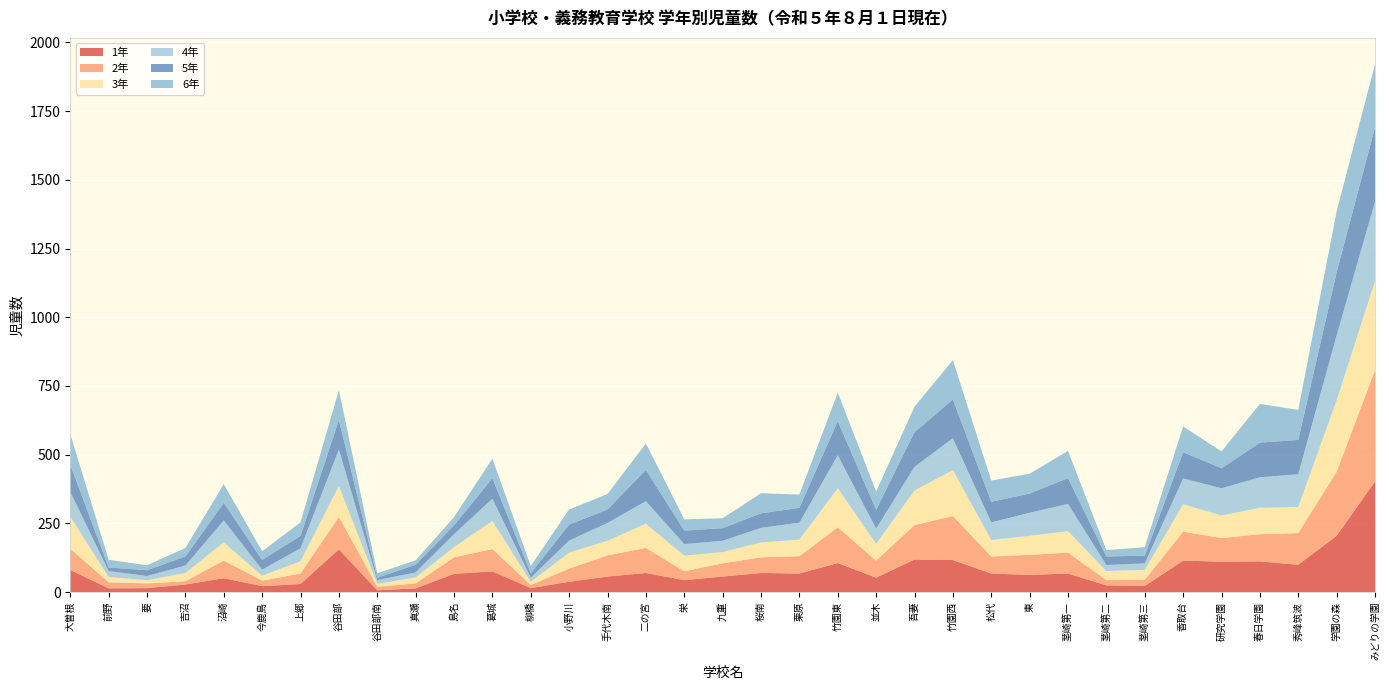

Reading right to left, transcribe all the data shown in this chart.

1年: みどりの学園=403	学園の森=205	秀峰筑波=100	春日学園=112	研究学園=111	香取台=115	茎崎第三=23	茎崎第二=25	茎崎第一=68	東=63	松代=68	竹園西=117	吾妻=119	並木=53	竹園東=106	栗原=68	桜南=70	九重=57	栄=44	二の宮=70	手代木南=57	小野川=38	柳橋=15	葛城=76	島名=67	真瀬=14	谷田部南=7	谷田部=156	上郷=30	今鹿島=22	沼崎=51	吉沼=28	要=15	前野=14	大曽根=81
2年: みどりの学園=405	学園の森=233	秀峰筑波=115	春日学園=99	研究学園=86	香取台=105	茎崎第三=22	茎崎第二=19	茎崎第一=76	東=73	松代=62	竹園西=160	吾妻=125	並木=62	竹園東=130	栗原=63	桜南=57	九重=48	栄=32	二の宮=91	手代木南=77	小野川=48	柳橋=11	葛城=81	島名=60	真瀬=18	谷田部南=13	谷田部=118	上郷=38	今鹿島=20	沼崎=64	吉沼=12	要=17	前野=22	大曽根=77
3年: みどりの学園=323	学園の森=260	秀峰筑波=95	春日学園=96	研究学園=82	香取台=100	茎崎第三=36	茎崎第二=33	茎崎第一=78	東=69	松代=60	竹園西=167	吾妻=126	並木=61	竹園東=142	栗原=60	桜南=54	九重=41	栄=57	二の宮=88	手代木南=53	小野川=58	柳橋=12	葛城=102	島名=37	真瀬=22	谷田部南=10	谷田部=112	上郷=45	今鹿島=18	沼崎=66	吉沼=30	要=12	前野=19	大曽根=117
4年: みどりの学園=289	学園の森=236	秀峰筑波=119	春日学園=111	研究学園=99	香取台=94	茎崎第三=24	茎崎第二=22	茎崎第一=99	東=84	松代=64	竹園西=116	吾妻=86	並木=55	竹園東=120	栗原=62	桜南=53	九重=41	栄=42	二の宮=82	手代木南=65	小野川=44	柳橋=15	葛城=81	島名=47	真瀬=18	谷田部南=14	谷田部=133	上郷=47	今鹿島=22	沼崎=80	吉沼=27	要=15	前野=22	大曽根=90
5年: みどりの学園=271	学園の森=229	秀峰筑波=125	春日学園=126	研究学園=73	香取台=95	茎崎第三=28	茎崎第二=31	茎崎第一=94	東=70	松代=75	竹園西=141	吾妻=126	並木=69	竹園東=124	栗原=54	桜南=53	九重=46	栄=49	二の宮=114	手代木南=49	小野川=58	柳橋=16	葛城=75	島名=32	真瀬=28	谷田部南=9	谷田部=108	上郷=45	今鹿島=35	沼崎=64	吉沼=33	要=21	前野=13	大曽根=99
6年: みどりの学園=229	学園の森=222	秀峰筑波=109	春日学園=141	研究学園=61	香取台=94	茎崎第三=31	茎崎第二=23	茎崎第一=99	東=72	松代=77	竹園西=143	吾妻=93	並木=66	竹園東=104	栗原=48	桜南=73	九重=36	栄=41	二の宮=96	手代木南=56	小野川=55	柳橋=26	葛城=71	島名=30	真瀬=16	谷田部南=16	谷田部=108	上郷=49	今鹿島=32	沼崎=68	吉沼=31	要=18	前野=28	大曽根=111